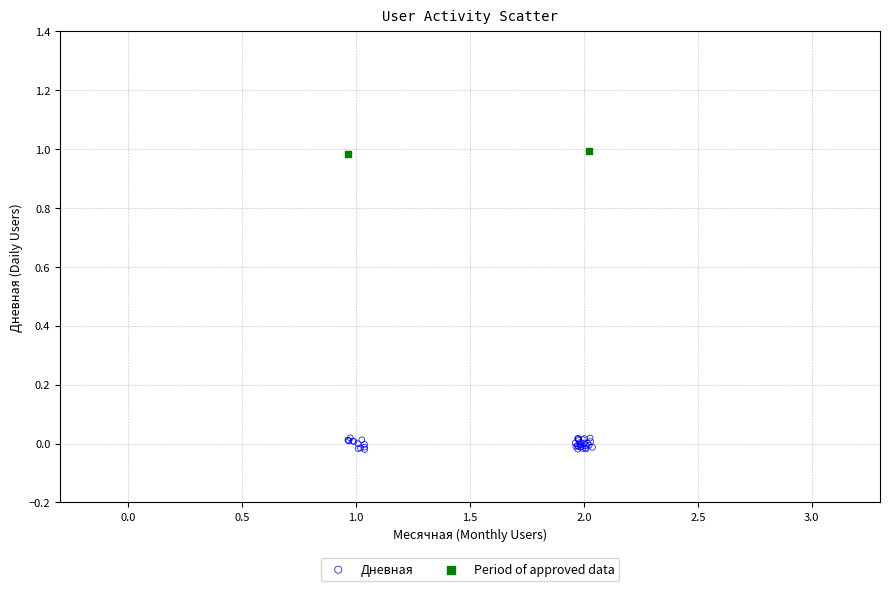

Which series contains the highest Y value?

Period of approved data